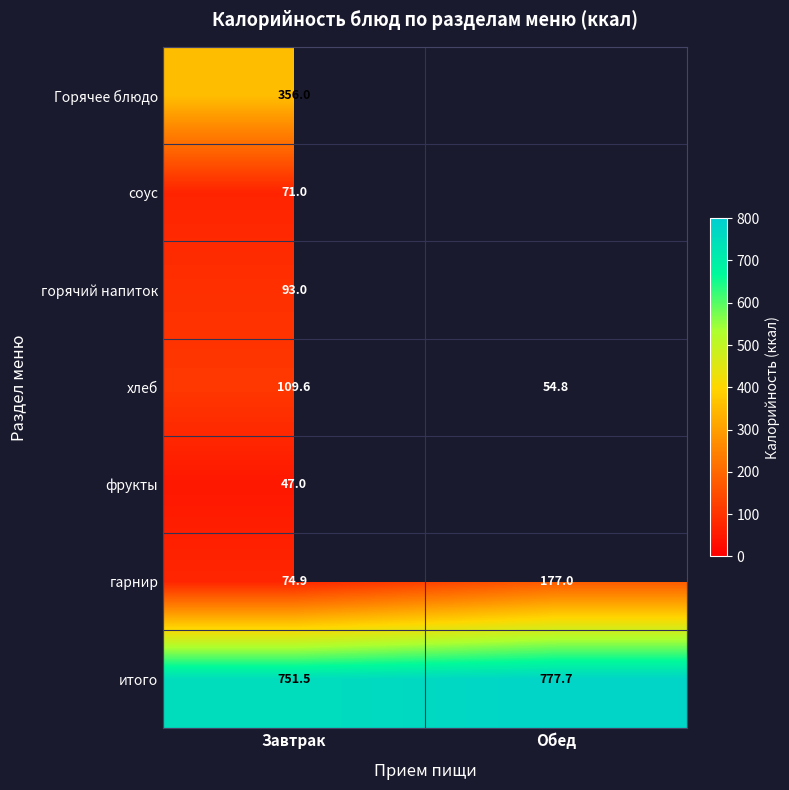

The итого series shows 1125.2 at Завтрак. True or false?

False